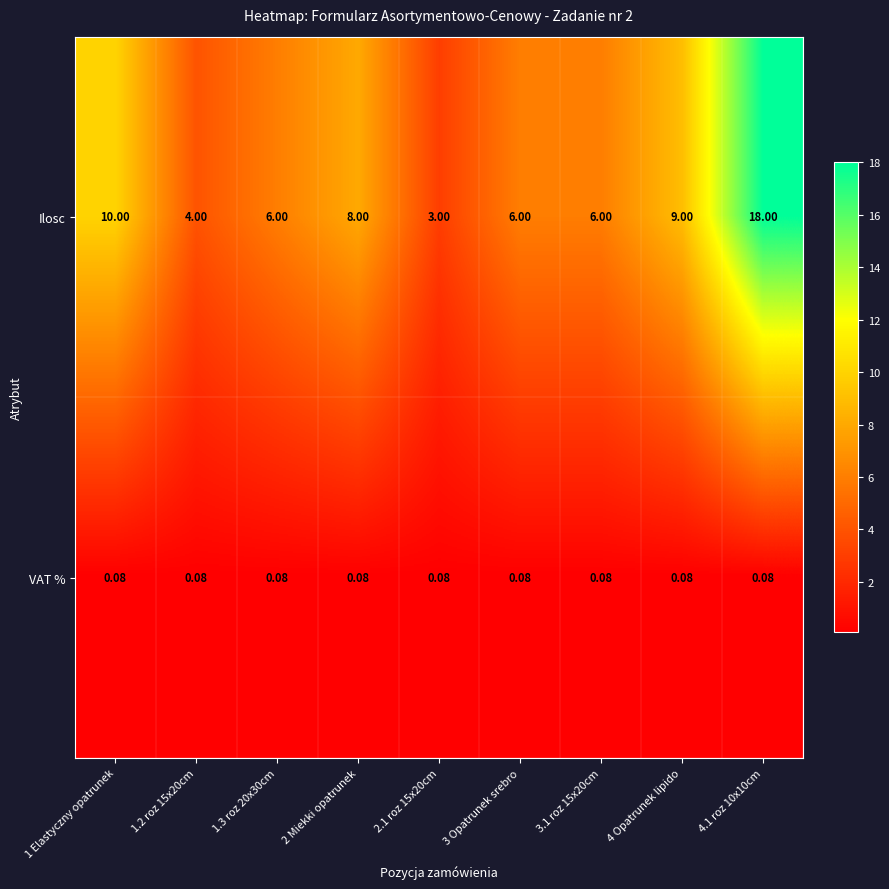

Which series has the largest total across all categories?

Ilosc